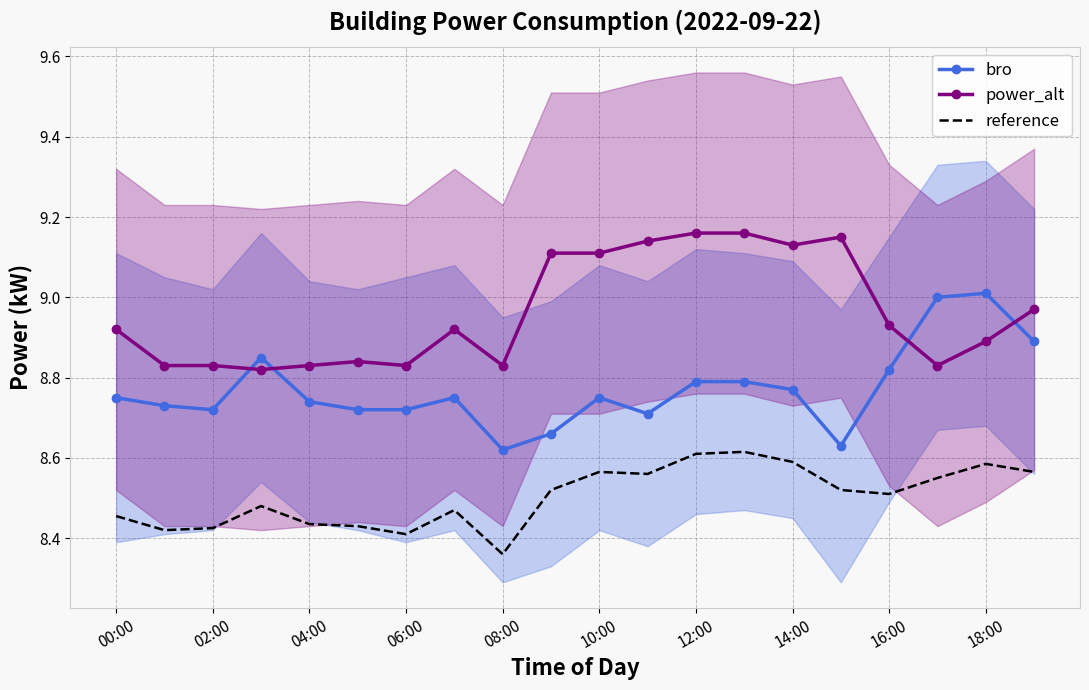

Reading right to left, extract all data points from this chart.

bro: 8.9	9.0	9.0	8.8	8.6	8.8	8.8	8.8	8.7	8.8	8.7	8.6	8.8	8.7	8.7	8.7	8.8	8.7	8.7	8.8
power_alt: 9.0	8.9	8.8	8.9	9.2	9.1	9.2	9.2	9.1	9.1	9.1	8.8	8.9	8.8	8.8	8.8	8.8	8.8	8.8	8.9
reference: 8.6	8.6	8.6	8.5	8.5	8.6	8.6	8.6	8.6	8.6	8.5	8.4	8.5	8.4	8.4	8.4	8.5	8.4	8.4	8.5